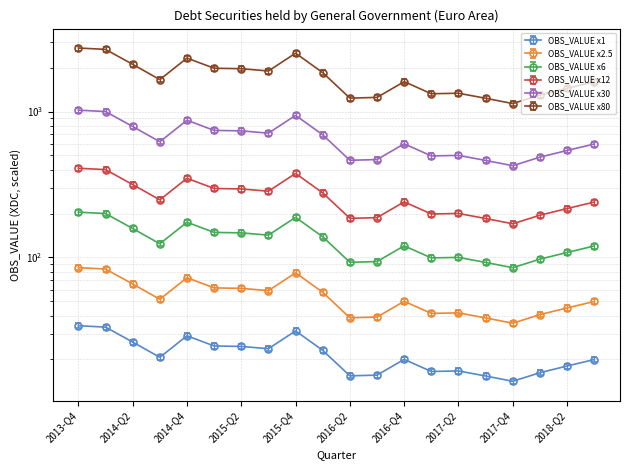

The chart shows a value of 198.6 at 2016-Q1. True or false?

False